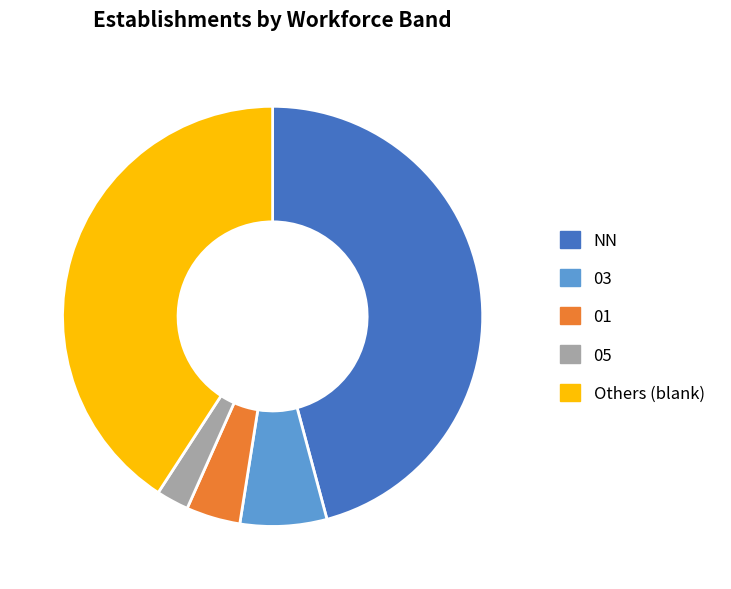

True or false: 03 accounts for 37% of the total.

False